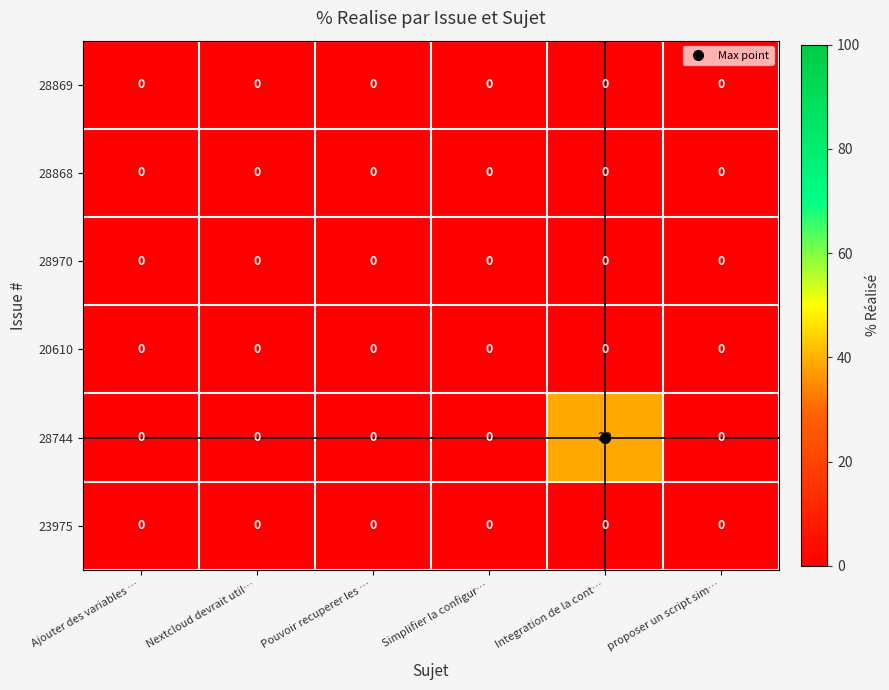

Is the value of 28744 at Integration de la cont… greater than the value of 28868 at Pouvoir recuperer les …?

Yes